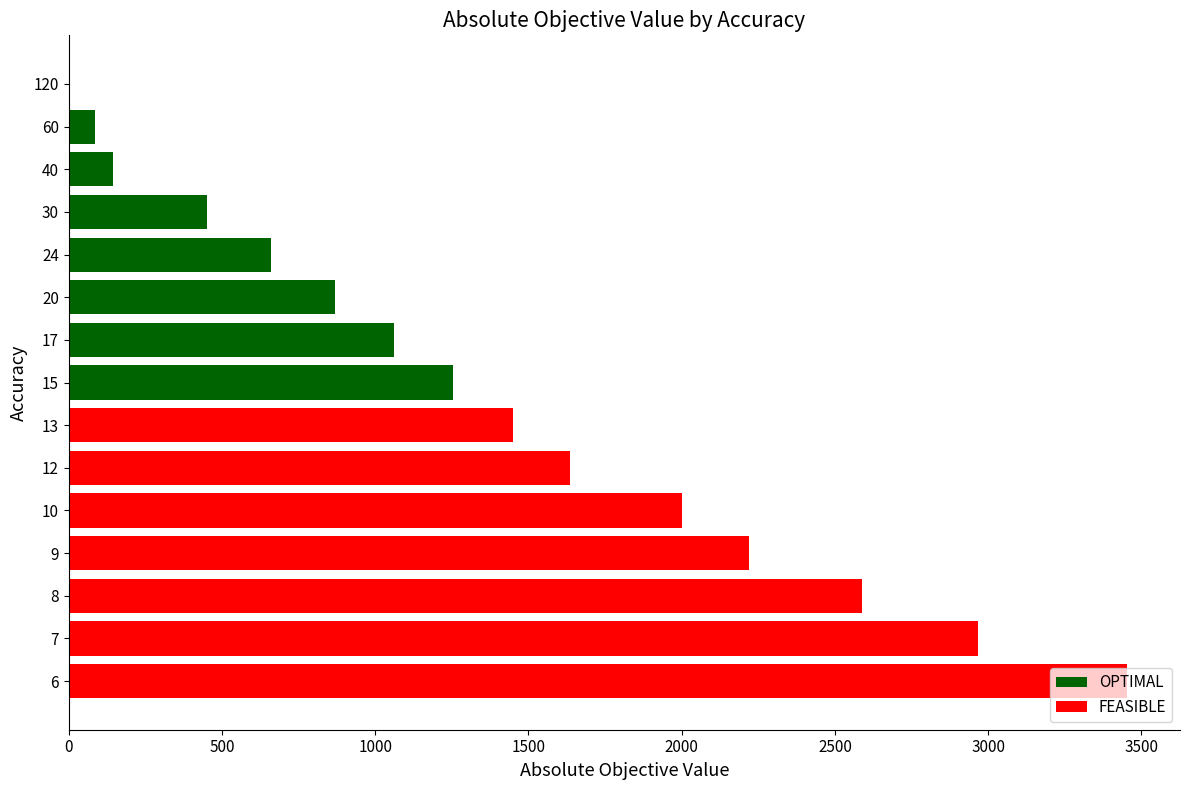

What is the ratio of the value at 7 to the value at 8?

1.1